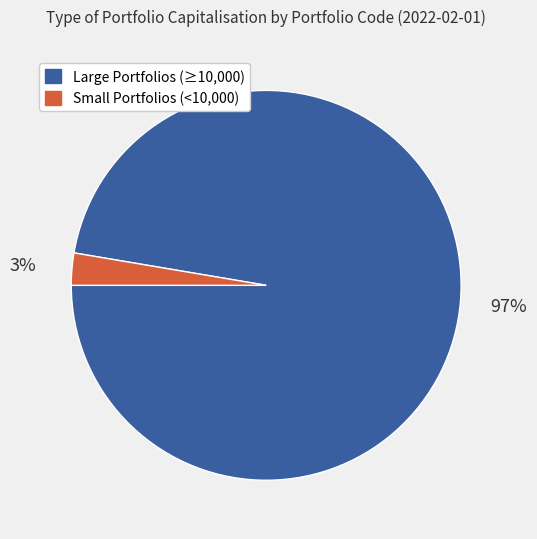

To the nearest percent, what is the average slice percentage?

50%